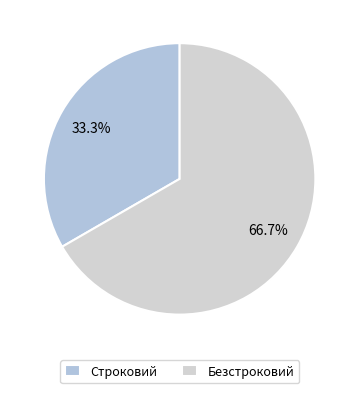

Rank the categories by value from highest to lowest.

Безстроковий, Строковий